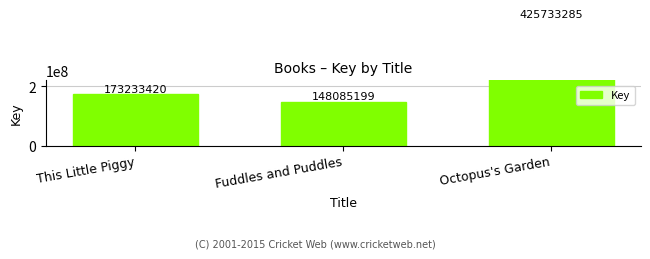

How many categories are shown in the chart?

3